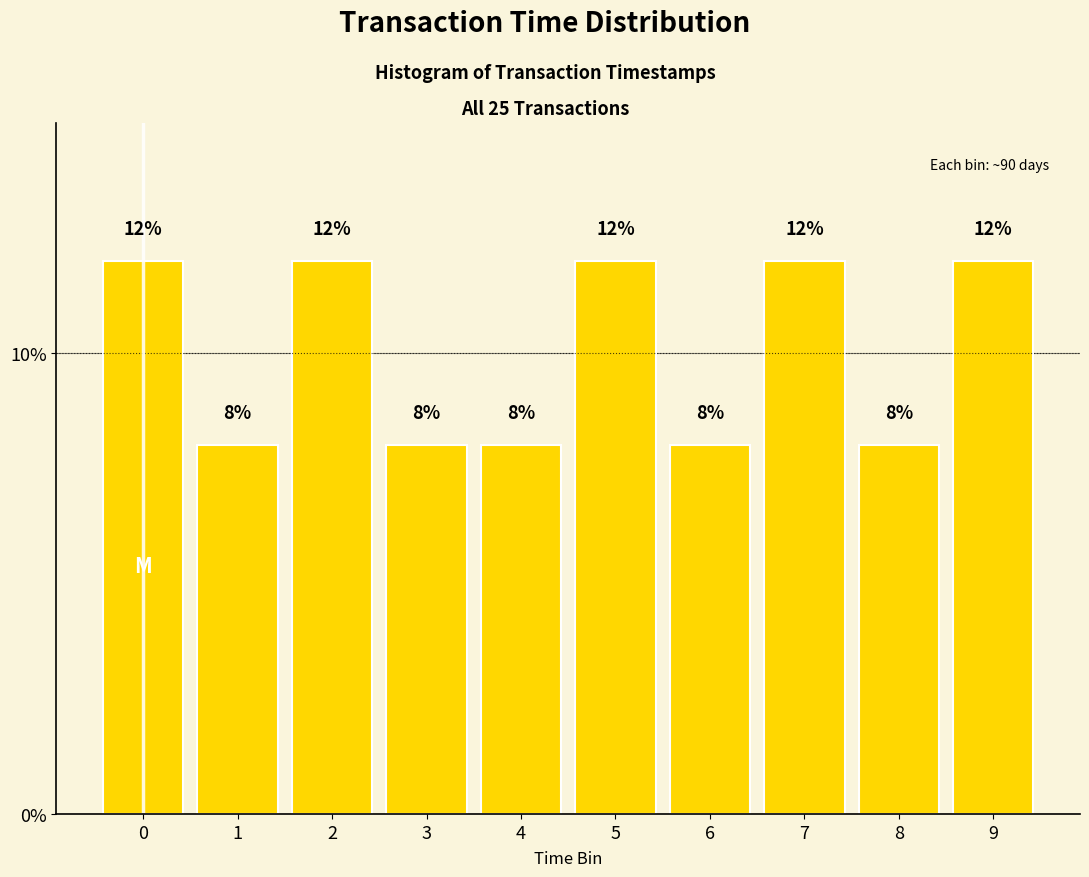

Reading right to left, list all the values displayed in this chart.

12	8	12	8	12	8	8	12	8	12